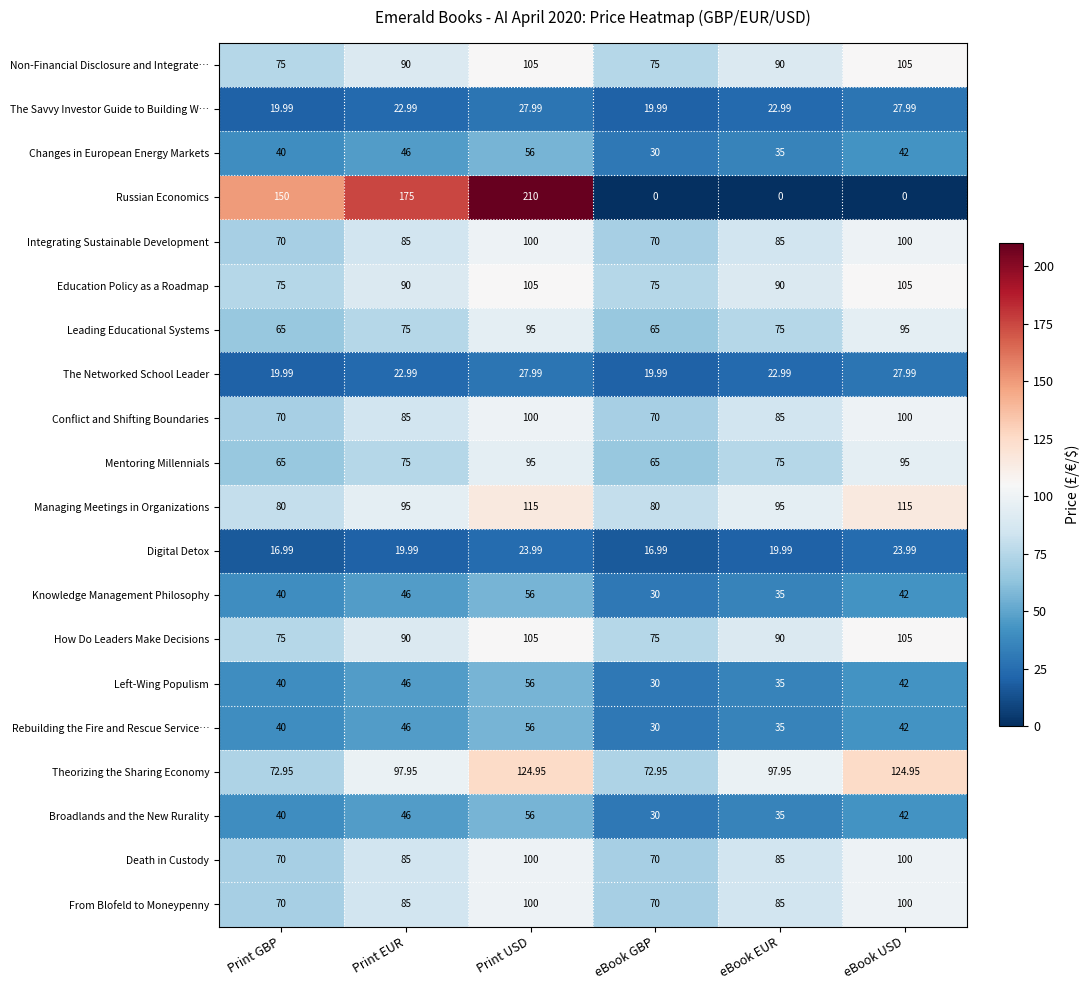

Which series has the largest total across all categories?

Theorizing the Sharing Economy